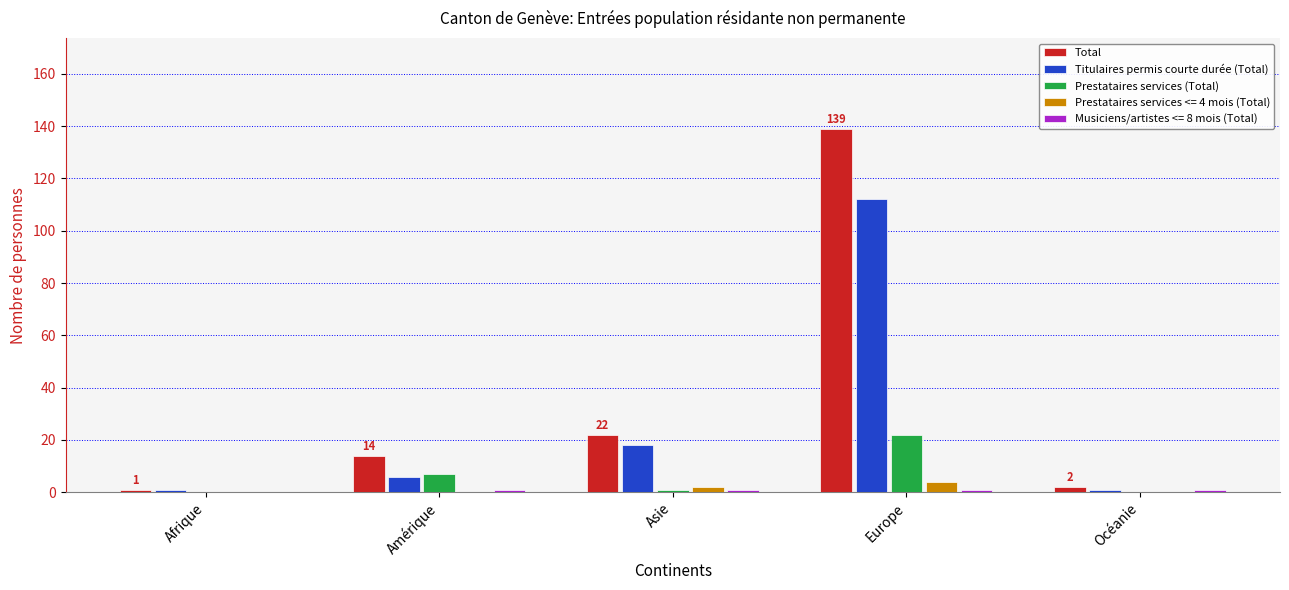

Which series changed the most between Afrique and Asie?

Total